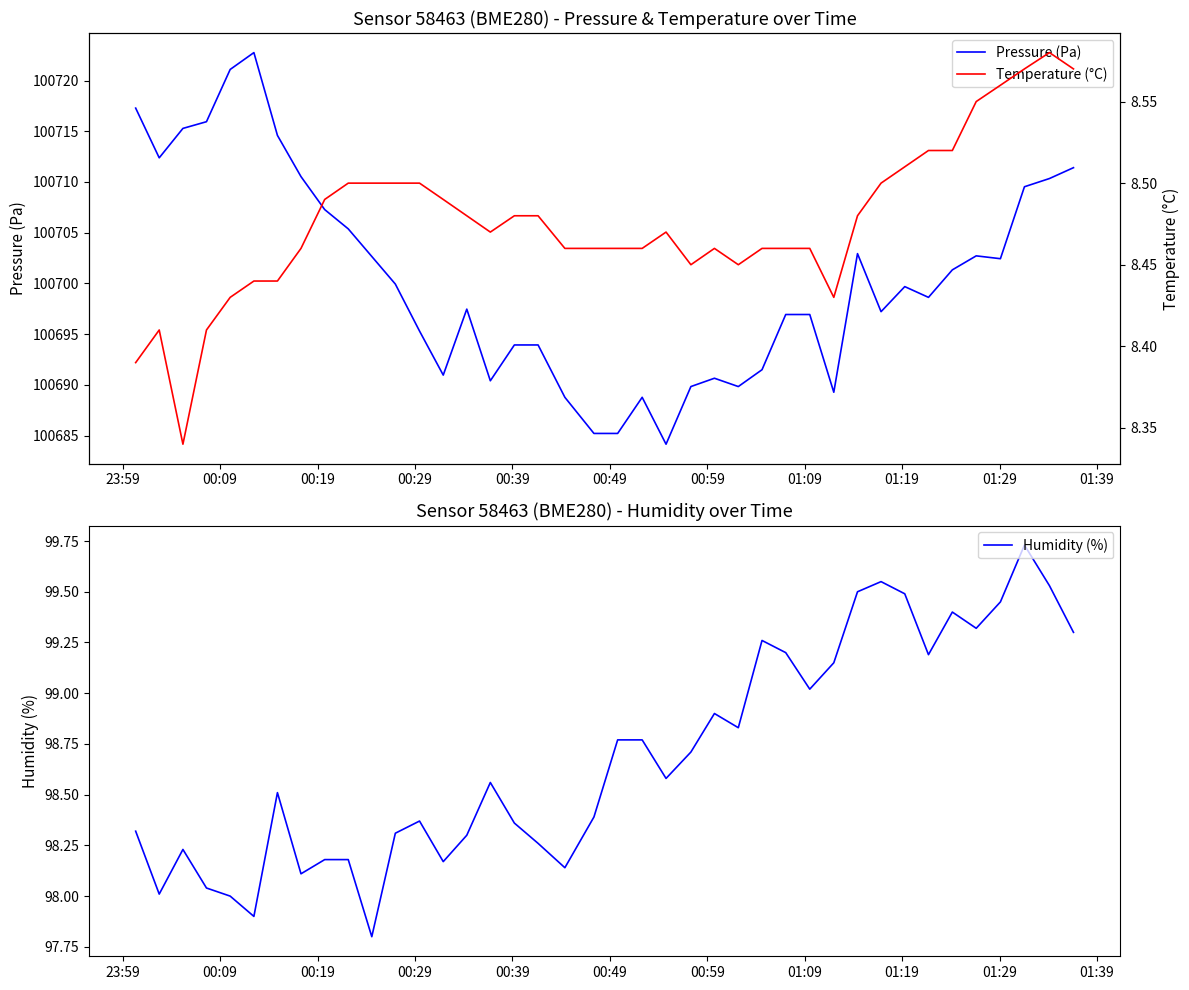

What is the maximum value for Pressure (Pa)?

100722.8